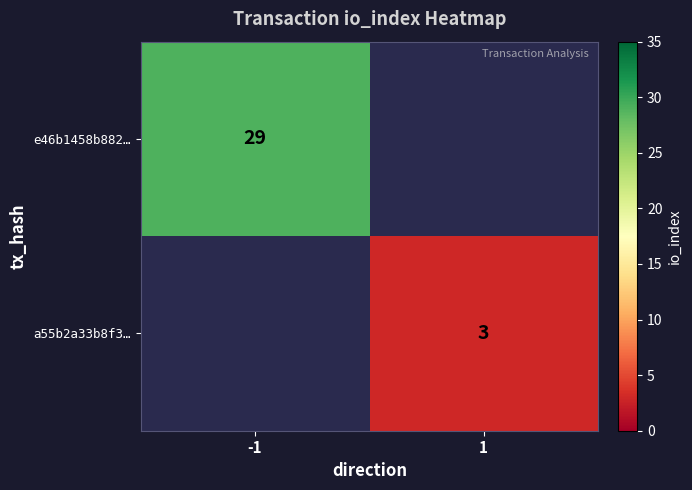

At how many categories does at least one series exceed 19?

1